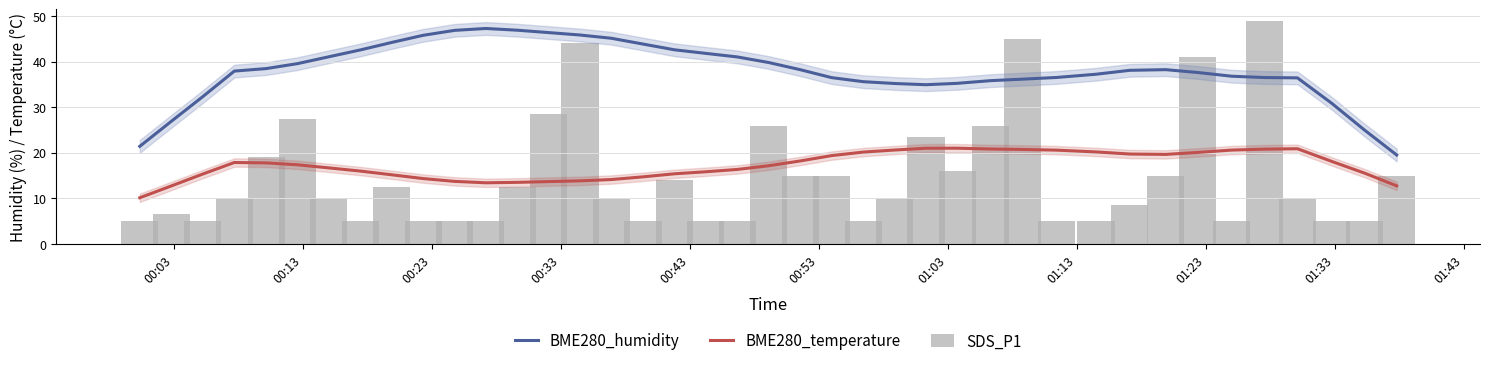

How many groups of bars are there?

40